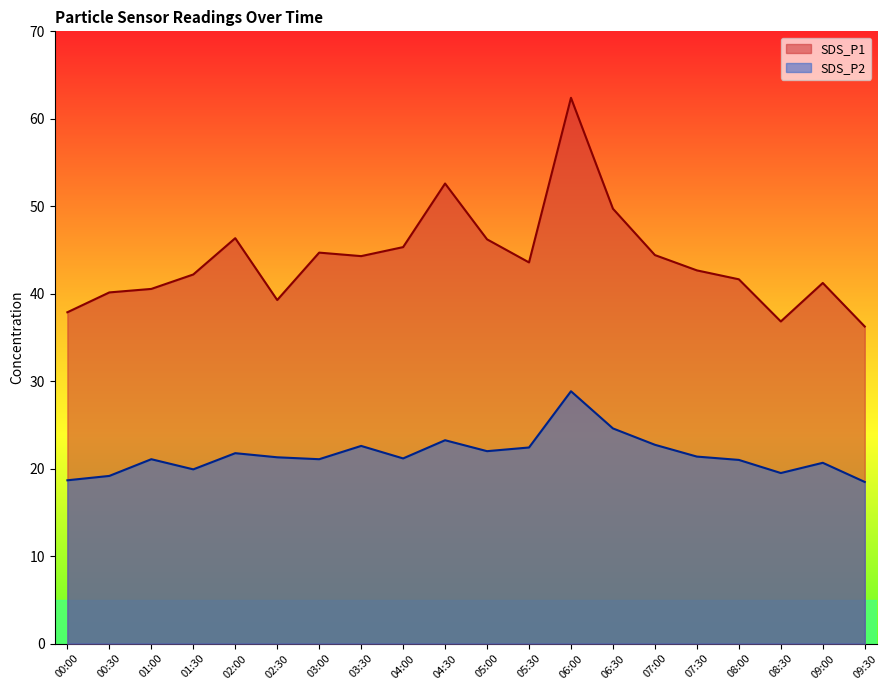

What is the difference between the SDS_P1 values at 03:30 and 05:00?

1.9